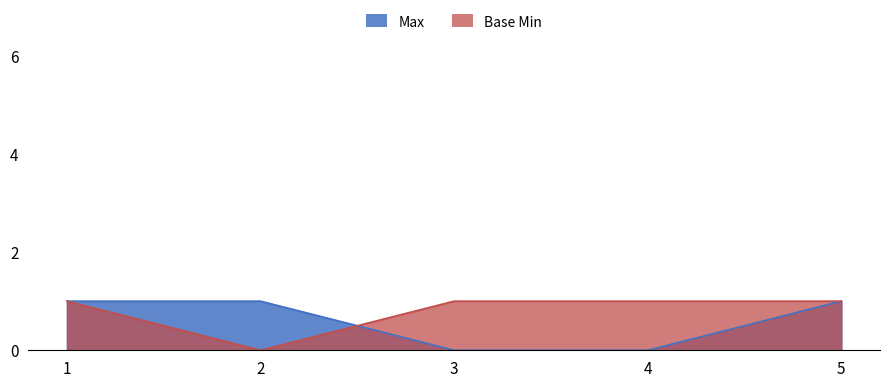

Is it true that Base Min equals 1 at 4?

True